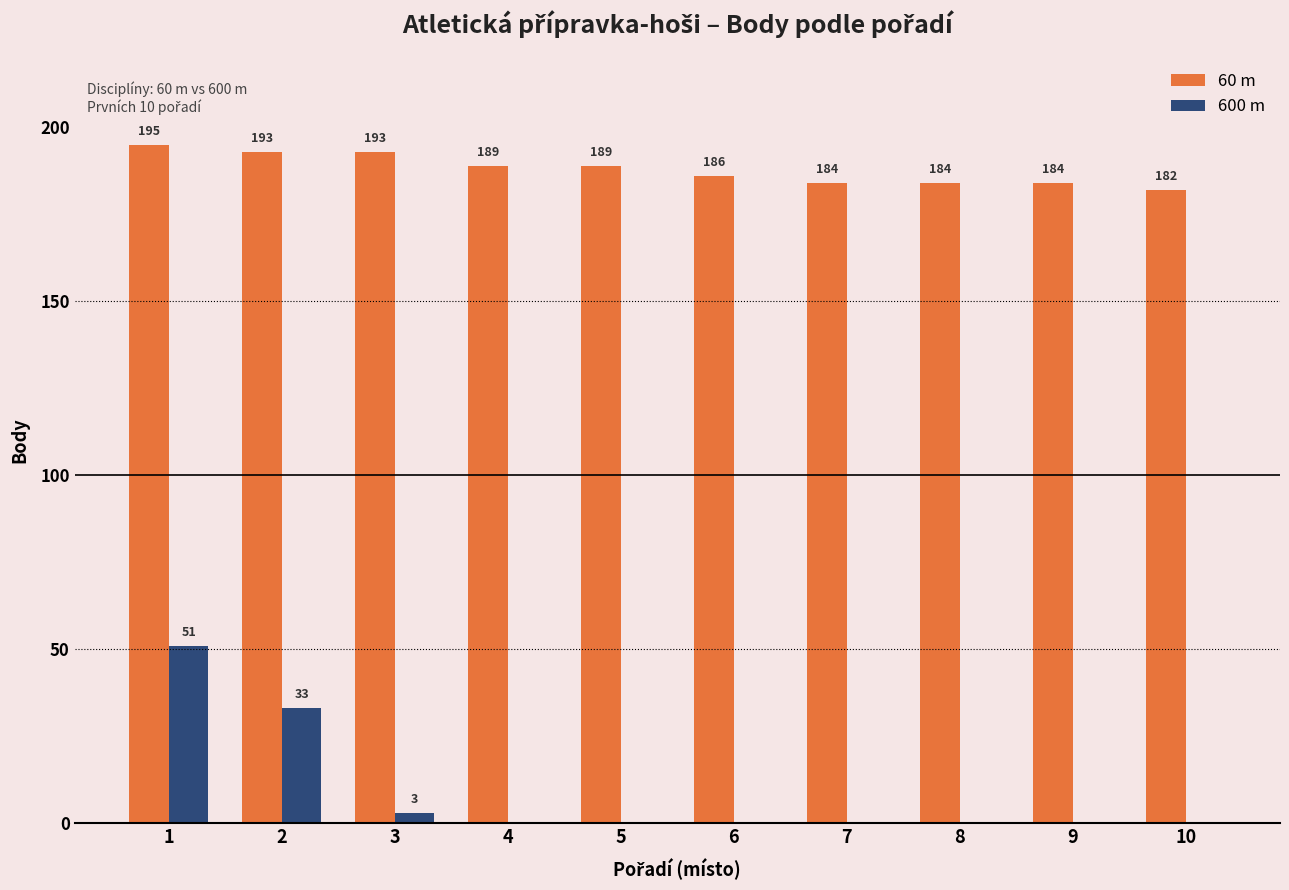

Are the bars horizontal?

No